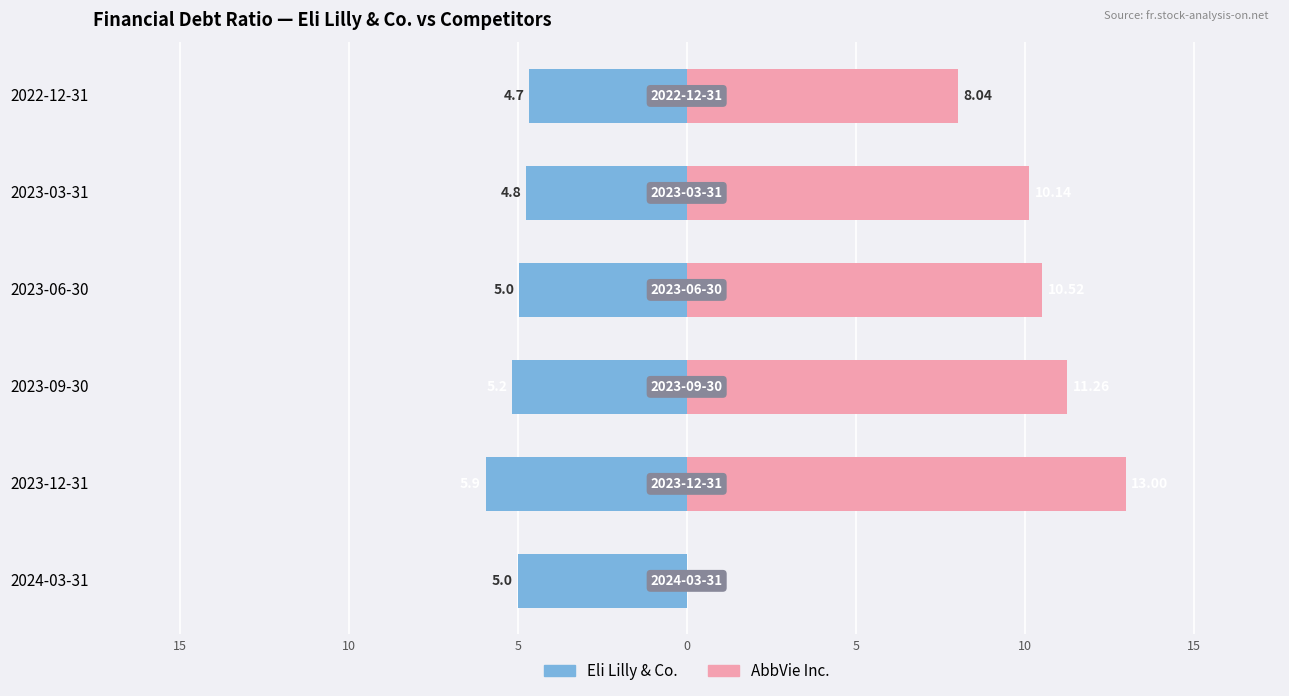

Rank the series by their average value, from highest to lowest.

AbbVie Inc., Eli Lilly & Co.